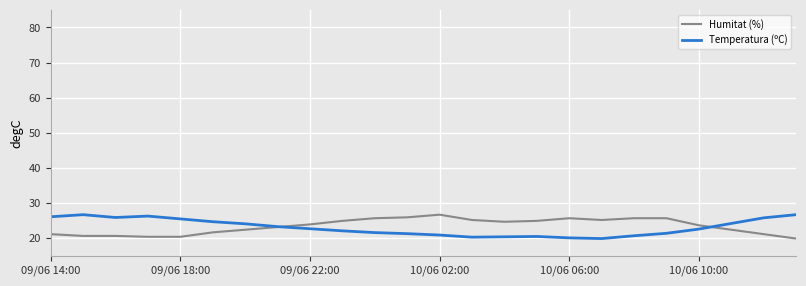

What are all the series names shown in the legend?

Humitat (%), Temperatura (ºC)